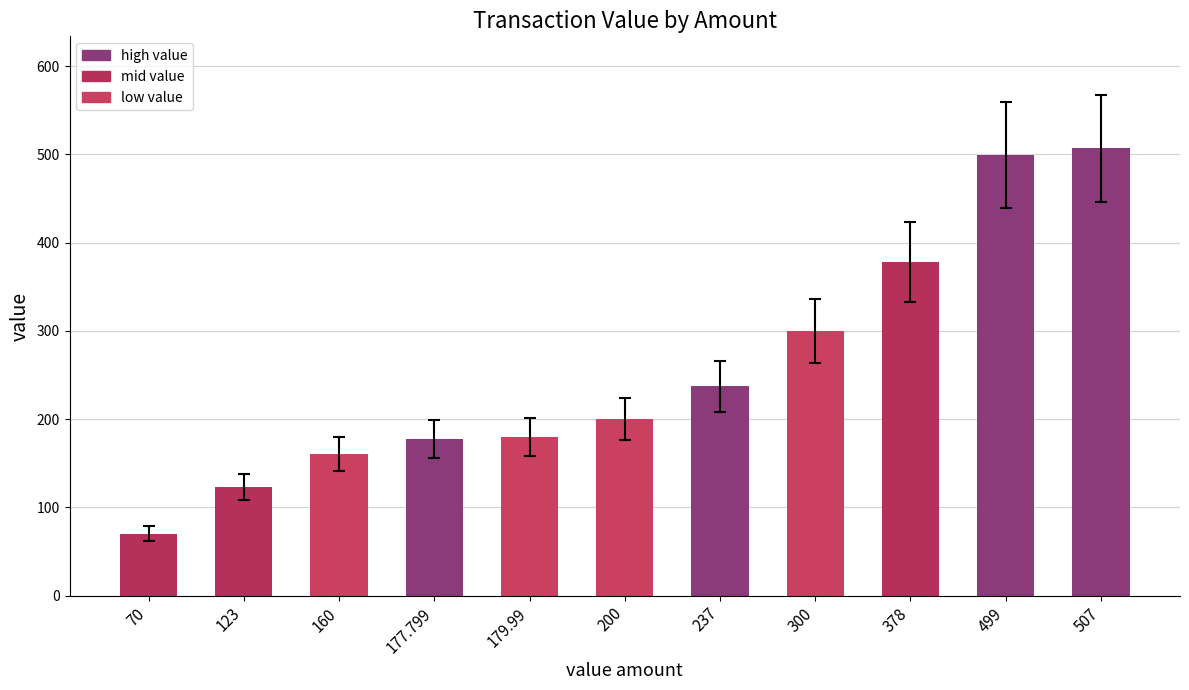

What is the sum of the values at 70 and 507?

577.0